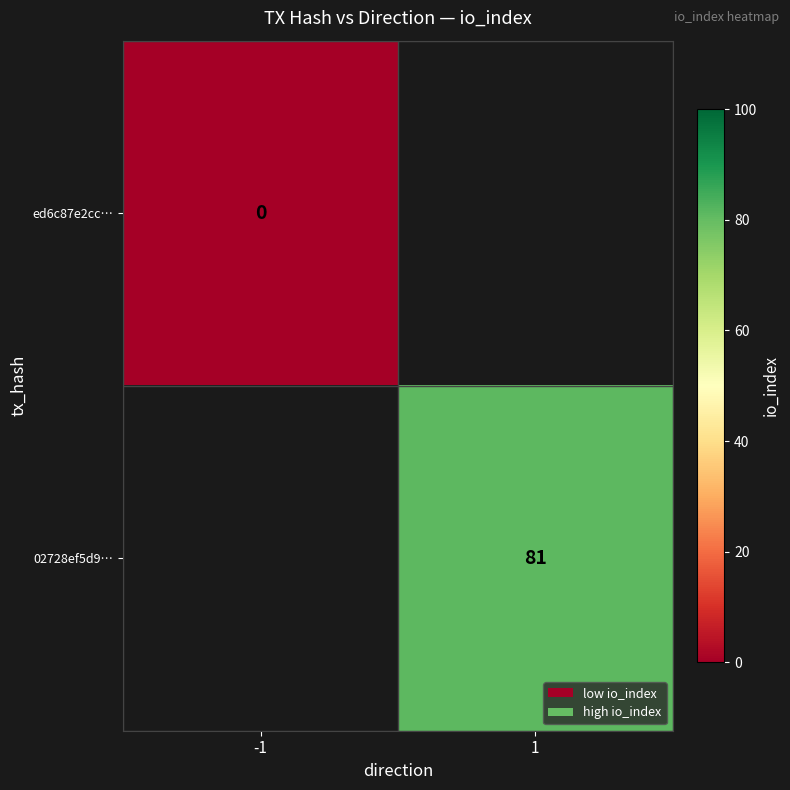

Which category has the highest value across all series?

1